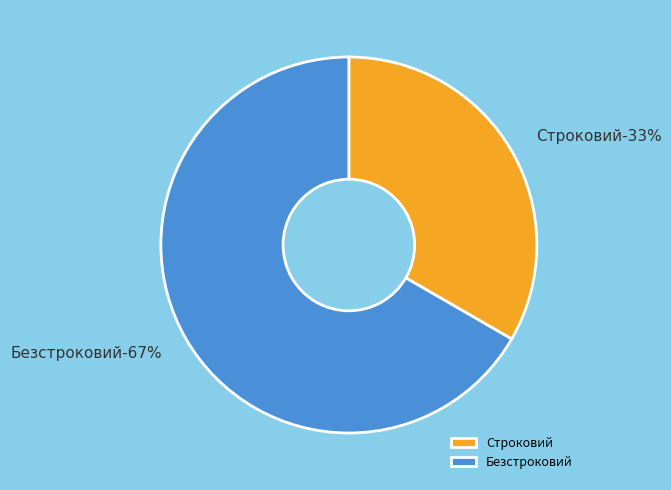

Rank the categories by value from lowest to highest.

Строковий, Безстроковий